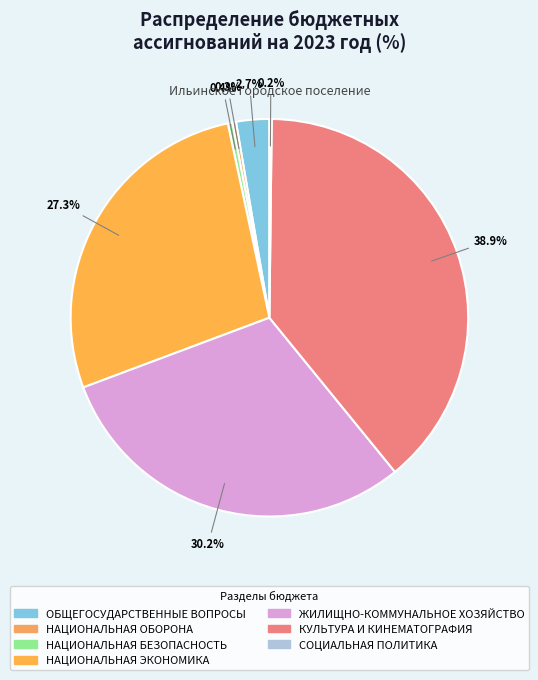

The КУЛЬТУРА И КИНЕМАТОГРАФИЯ slice represents 39% of the pie. True or false?

True